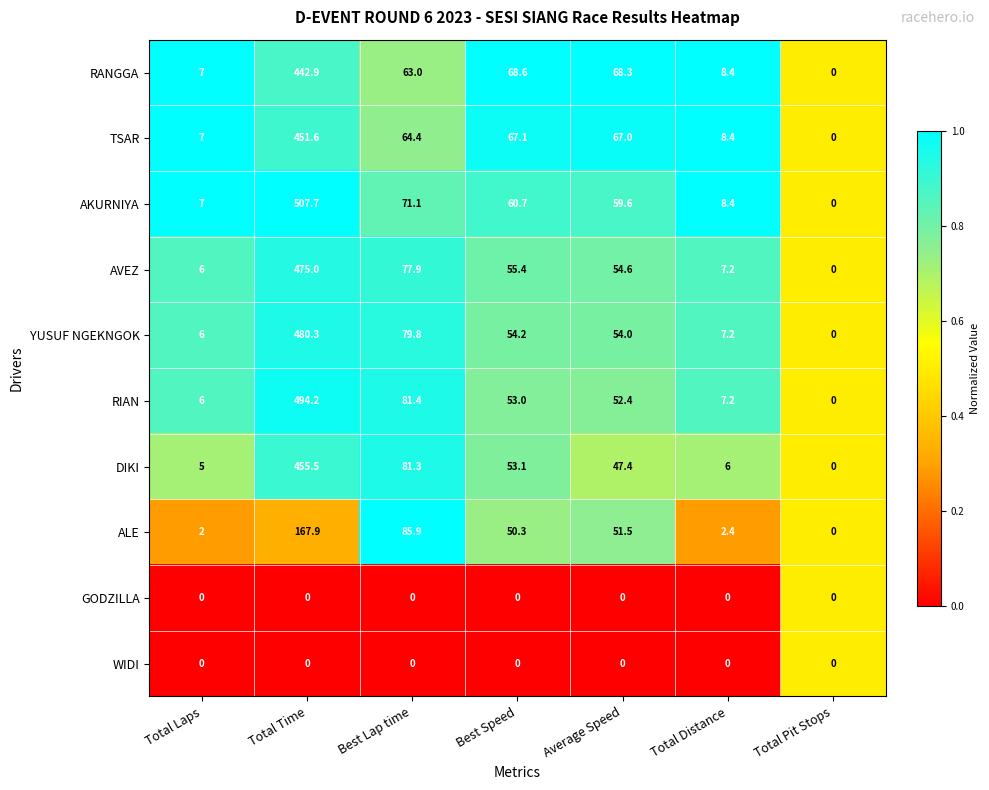

Is it true that ALE equals 2.4 at Total Distance?

True